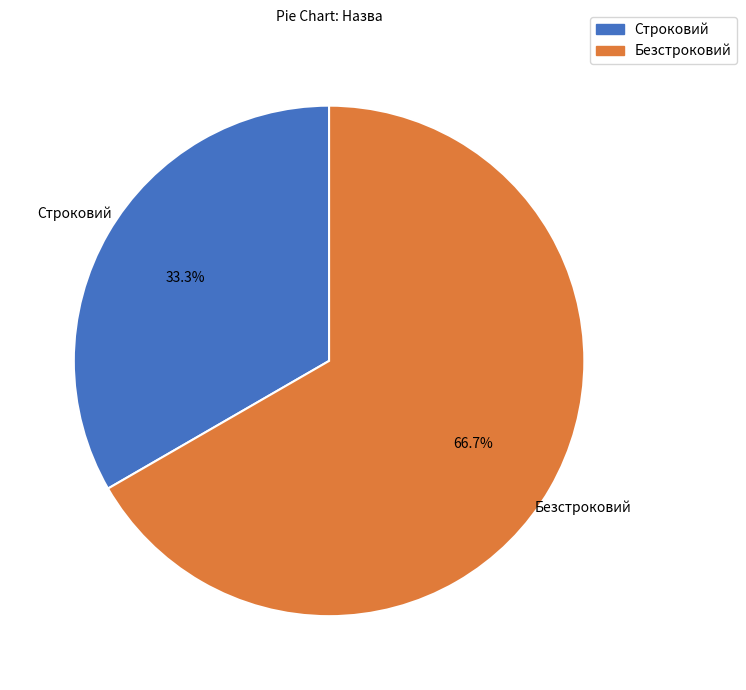

To the nearest percent, what is the combined percentage of Строковий and Безстроковий?

100%